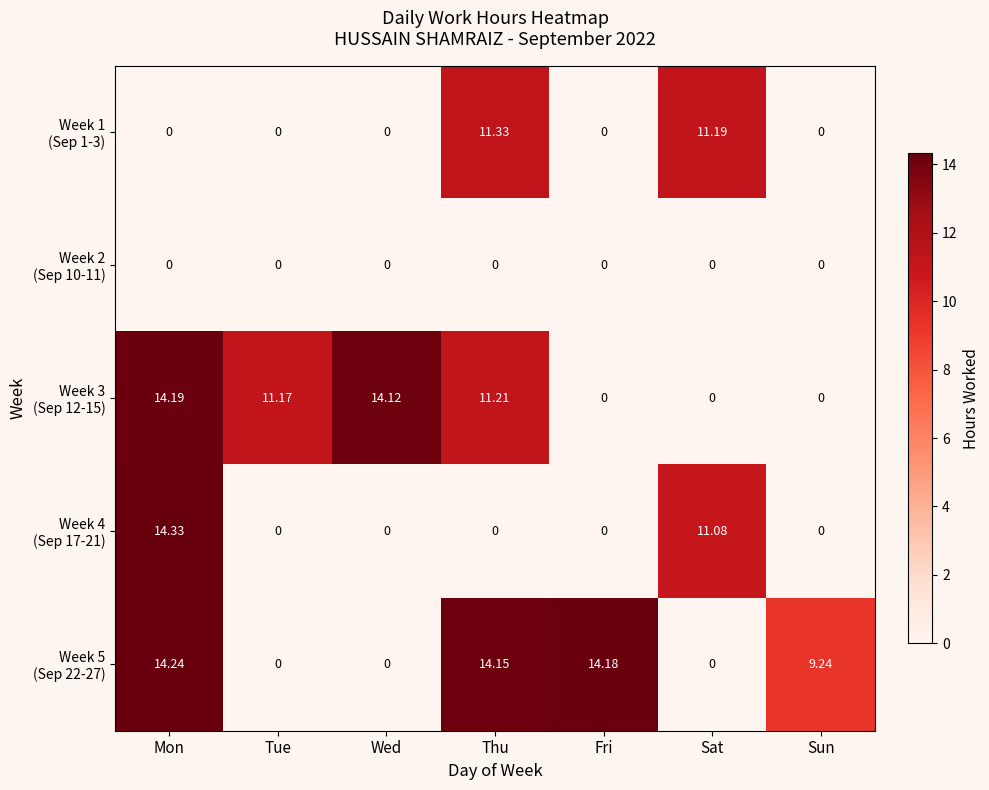

What is the greatest value displayed?

14.3